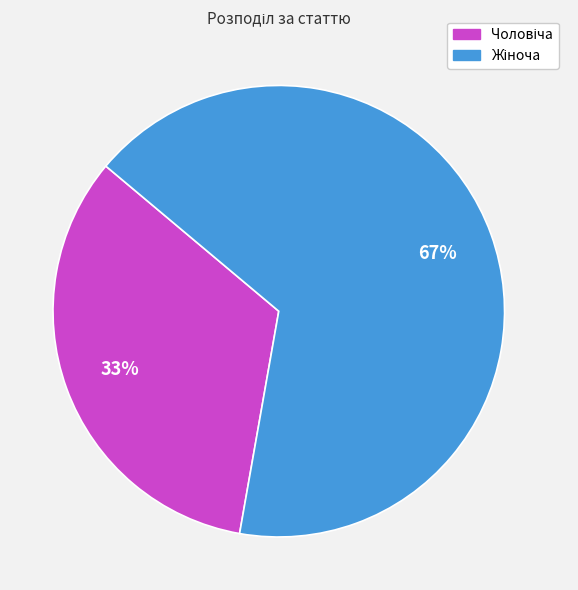

Is there any slice that represents more than half of the pie?

Yes